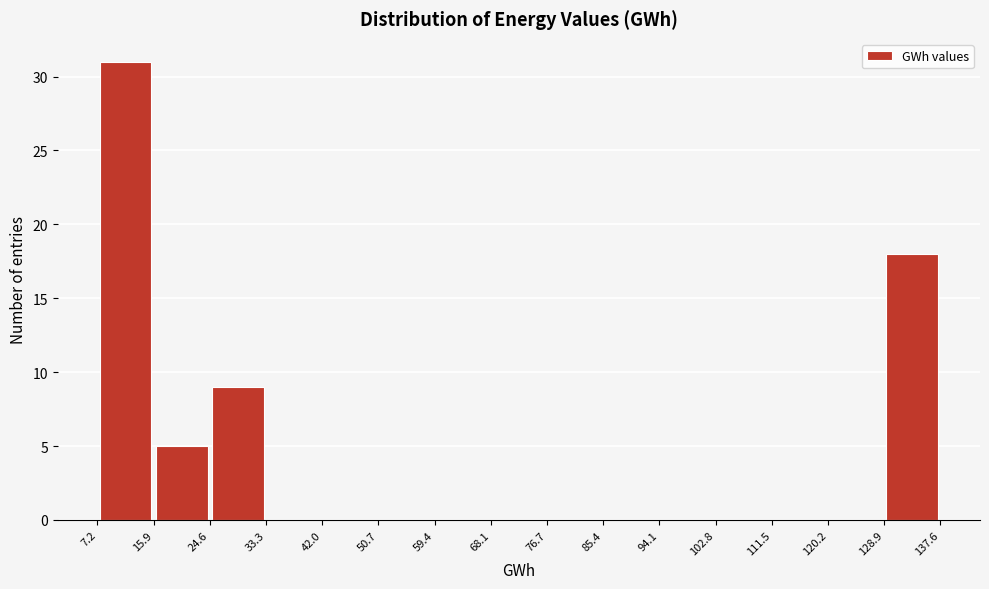

Reading left to right, transcribe this chart: for each bar, give the range it covers on the x-axis and its height. The values are not printed on the chart, so give them approximately, as read against the axis.

7.2 to 15.9: 31
15.9 to 24.6: 5
24.6 to 33.3: 9
33.3 to 42.0: 0
42.0 to 50.7: 0
50.7 to 59.4: 0
59.4 to 68.1: 0
68.1 to 76.7: 0
76.7 to 85.4: 0
85.4 to 94.1: 0
94.1 to 102.8: 0
102.8 to 111.5: 0
111.5 to 120.2: 0
120.2 to 128.9: 0
128.9 to 137.6: 18